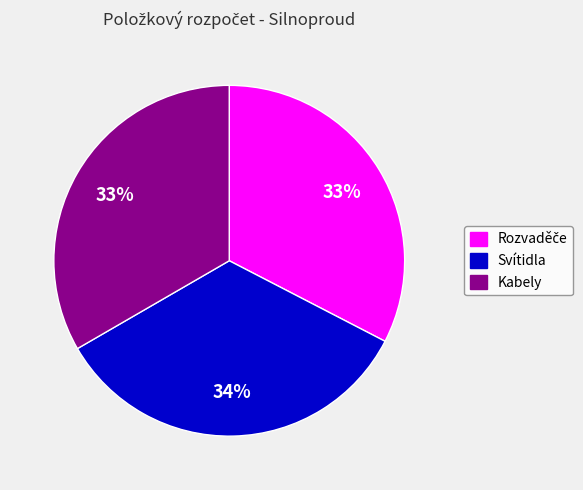

How many slices are in this pie chart?

3